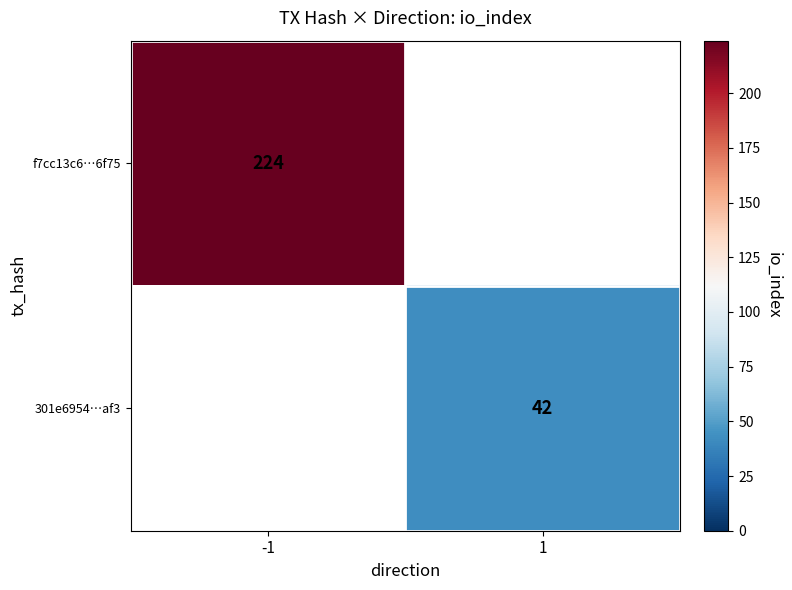

Is it true that 301e6954…af3 equals 19 at 1?

False